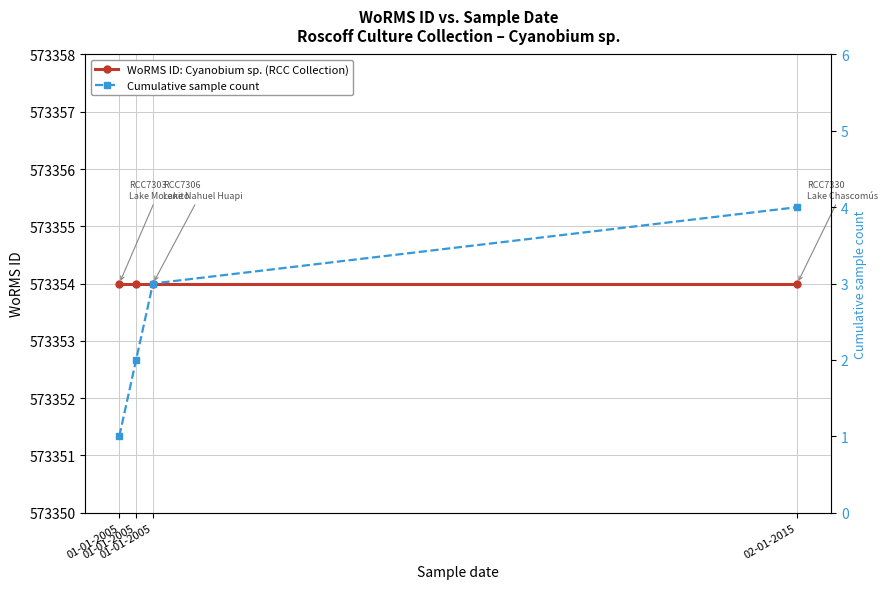

How many Cumulative sample count values are between 2 and 4?

3